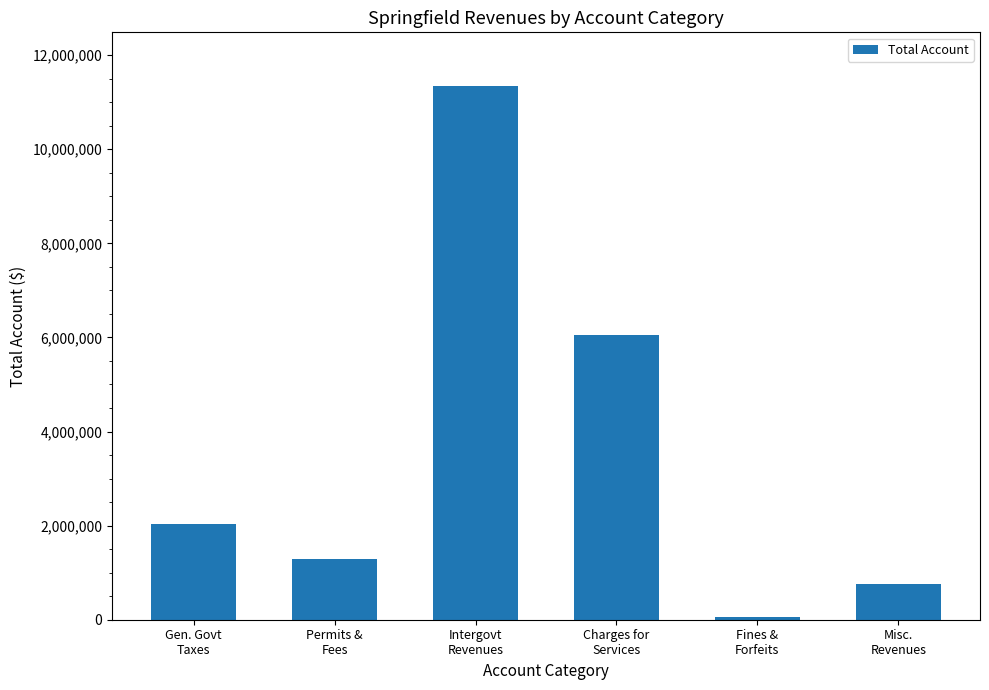

Rank the categories by value from lowest to highest.

Fines &
Forfeits, Misc.
Revenues, Permits &
Fees, Gen. Govt
Taxes, Charges for
Services, Intergovt
Revenues